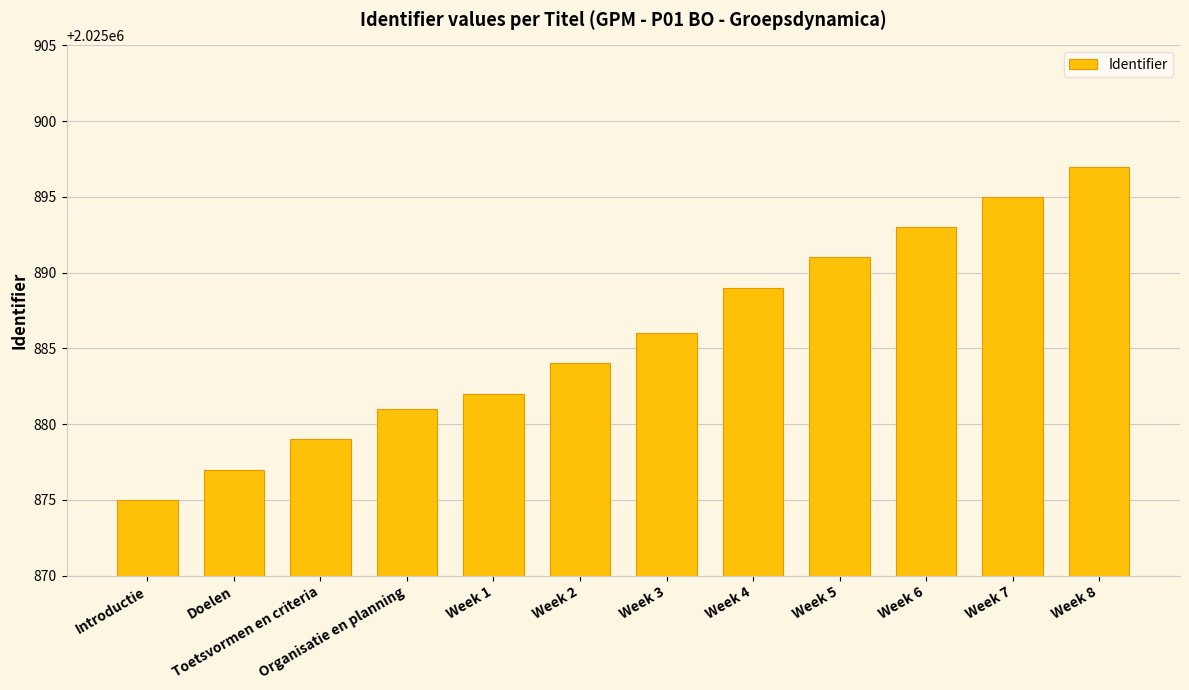

True or false: the data shows 3235199 at Week 6.

False